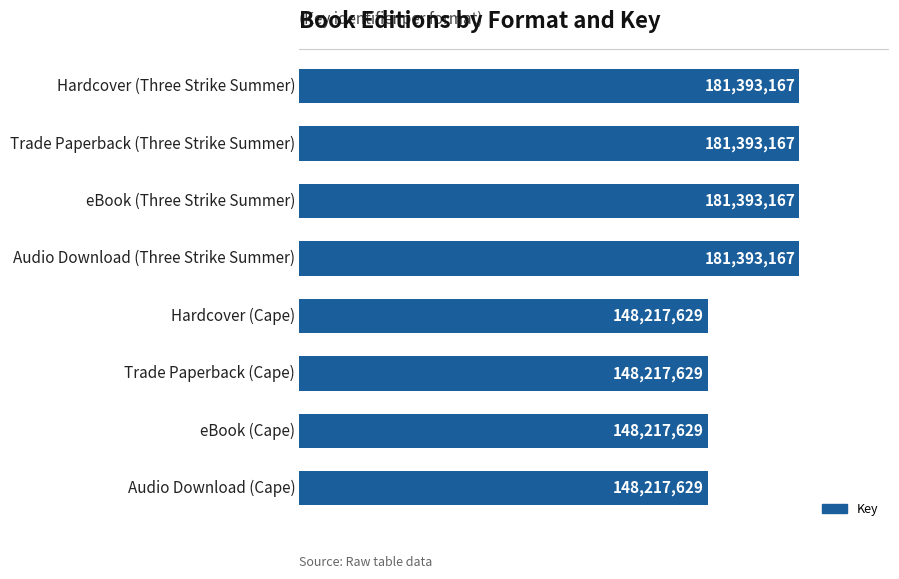

What is the difference between the maximum and second lowest values?

33175538